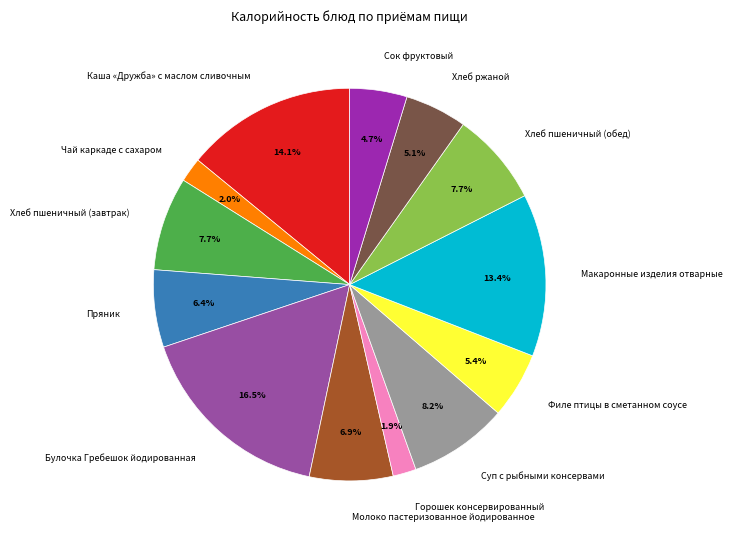

Approximately how many times larger is the value at Хлеб ржаной compared to Молоко пастеризованное йодированное?

0.7